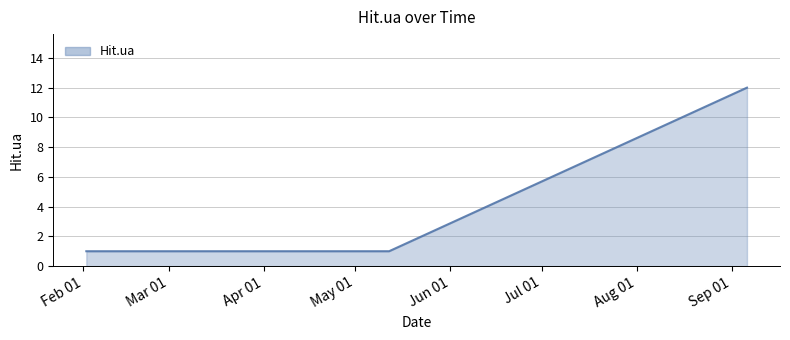

What is the maximum value shown in the chart?

12